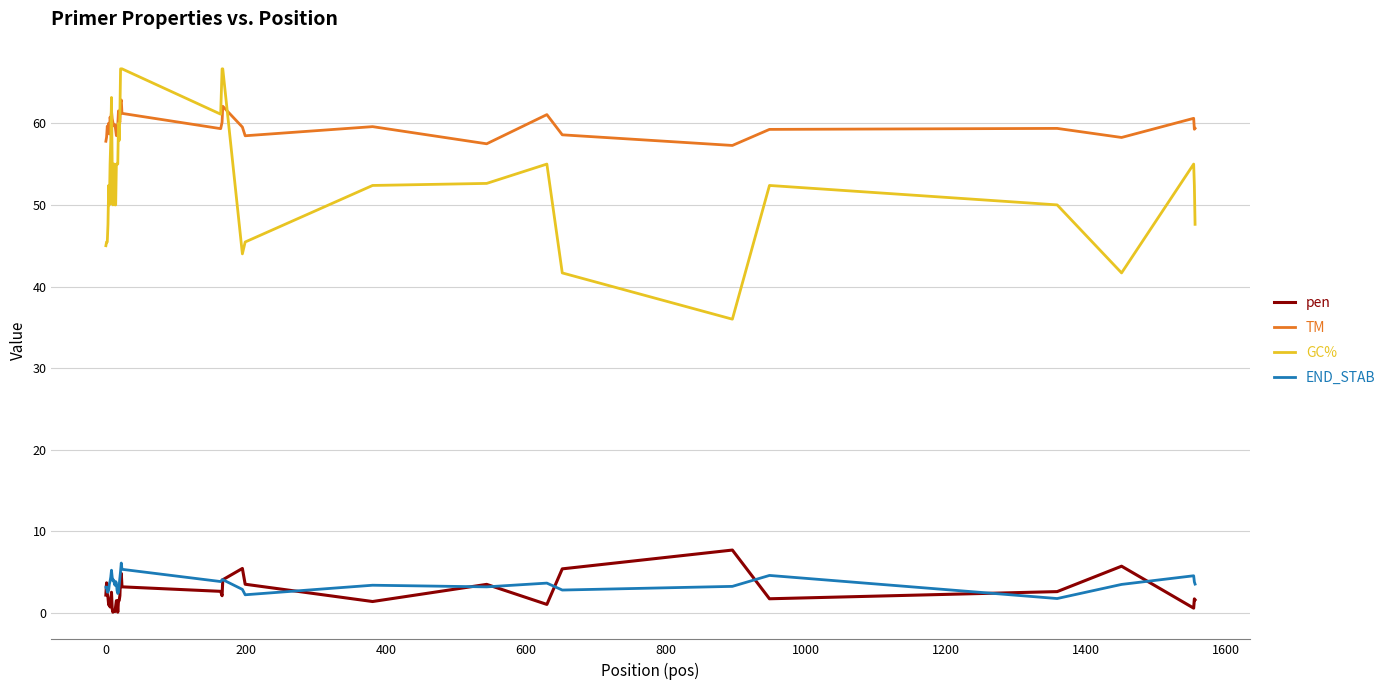

What is the greatest value displayed?

66.7